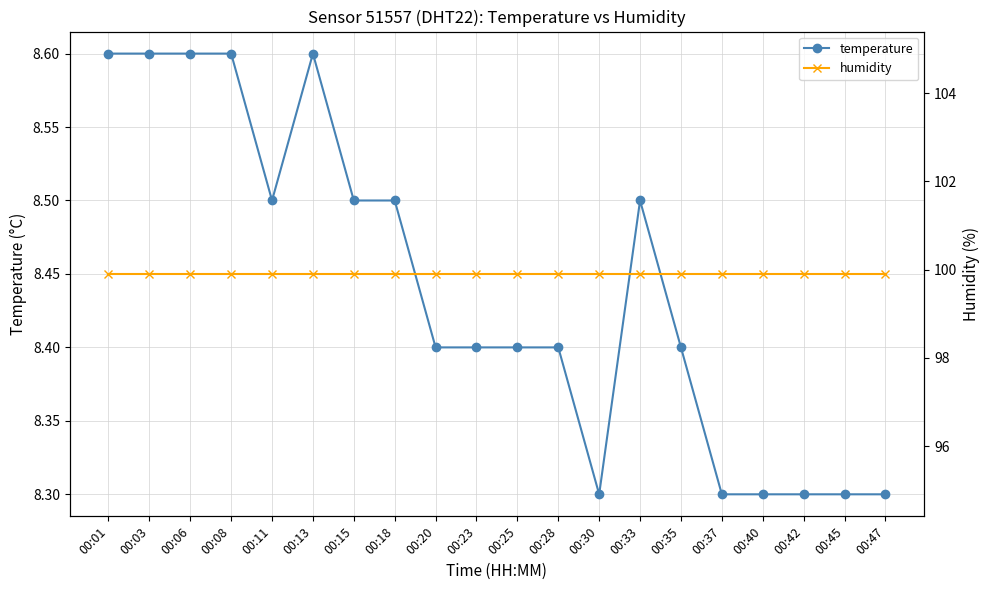

What is the sum of the humidity values at 00:25 and 00:28?

199.8